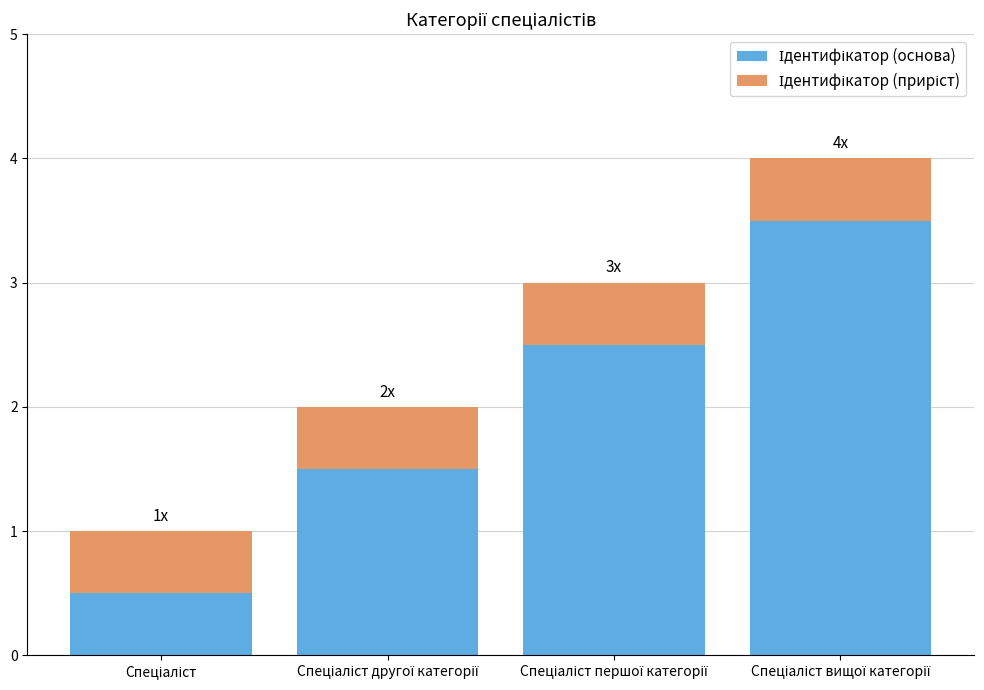

How many bars are there in total?

4